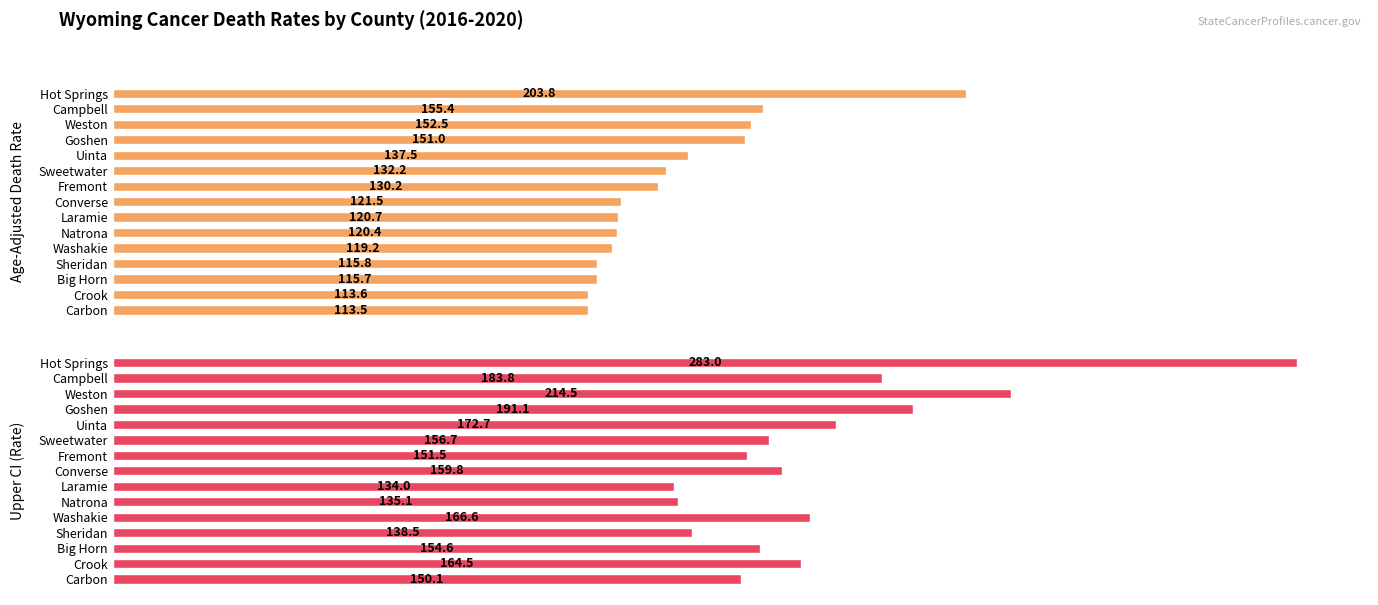

At how many categories does at least one series exceed 123?

15